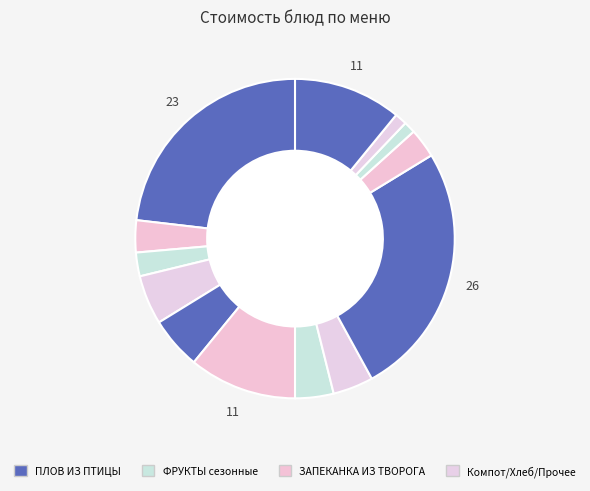

Is there a majority slice in this chart?

No